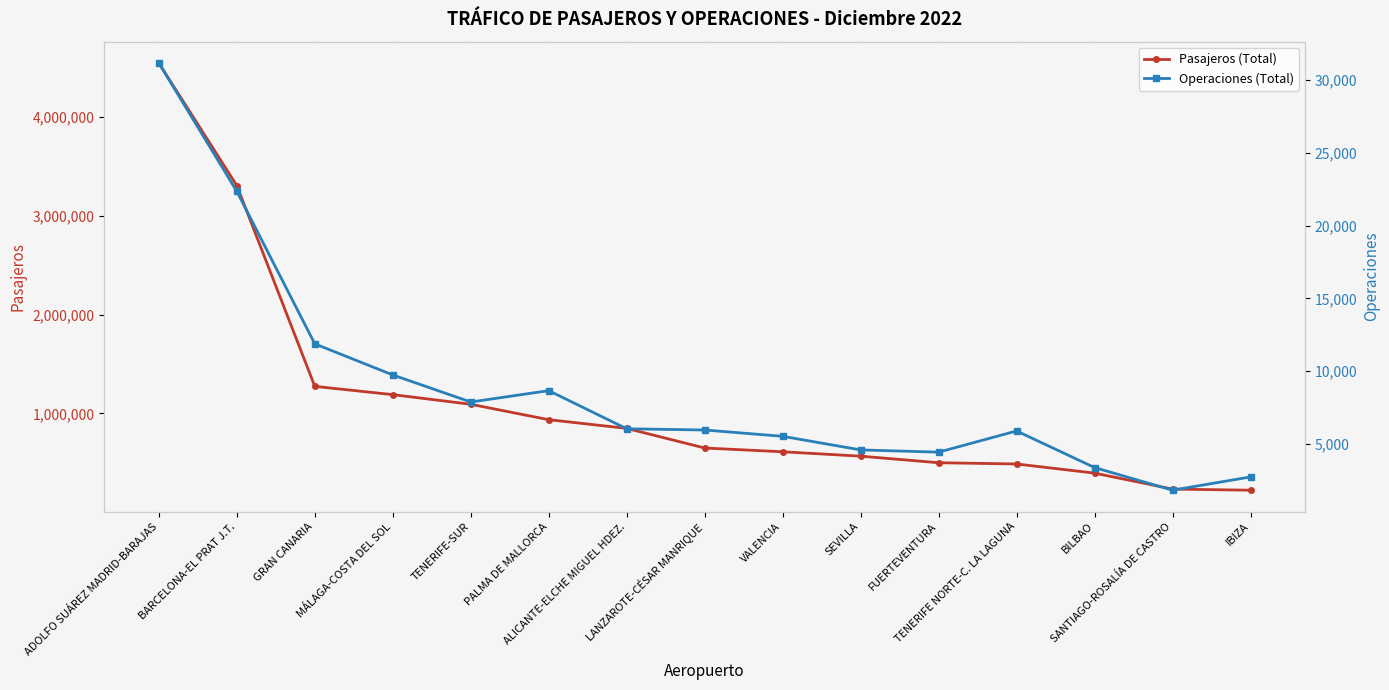

True or false: Operaciones (Total) and Pasajeros (Total) intersect in this chart.

False